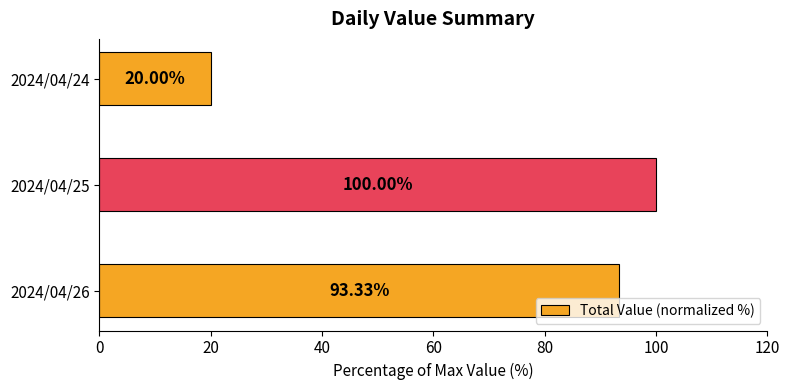

Which has a higher value, 2024/04/24 or 2024/04/25?

2024/04/25